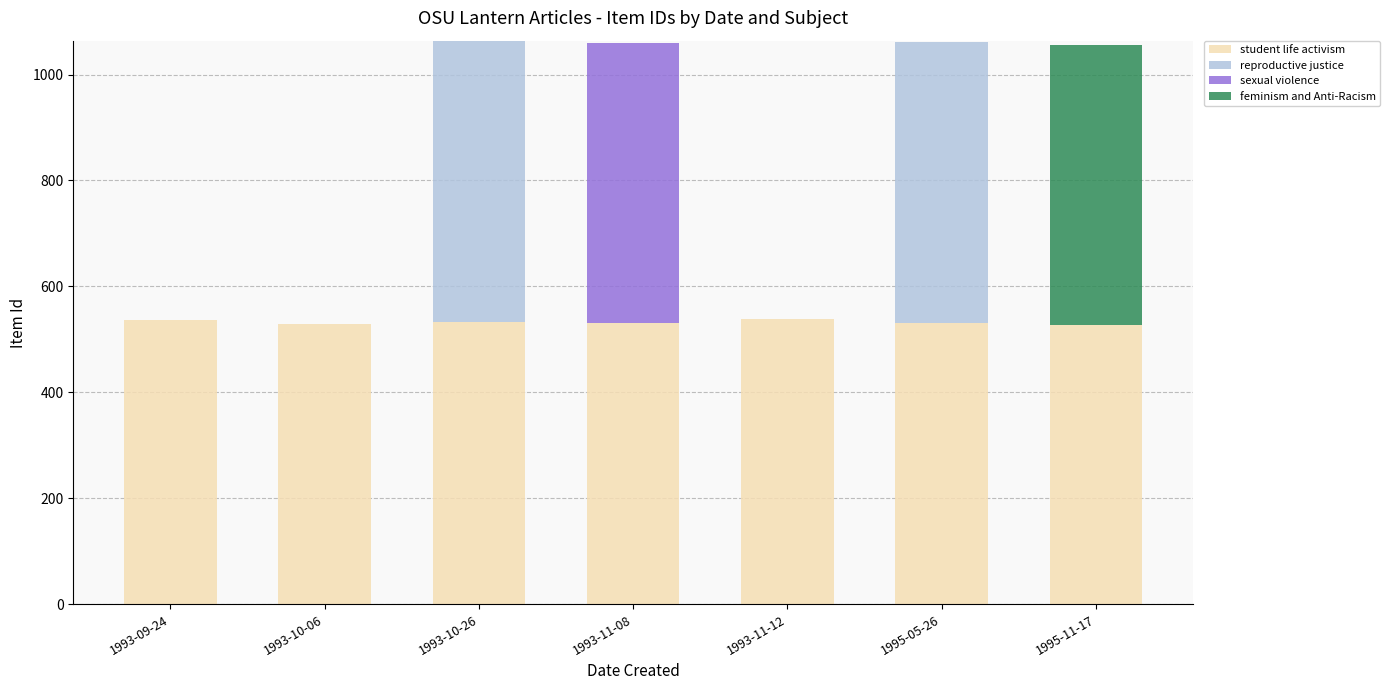

What is the approximate value of student life activism at 1993-11-08?

530